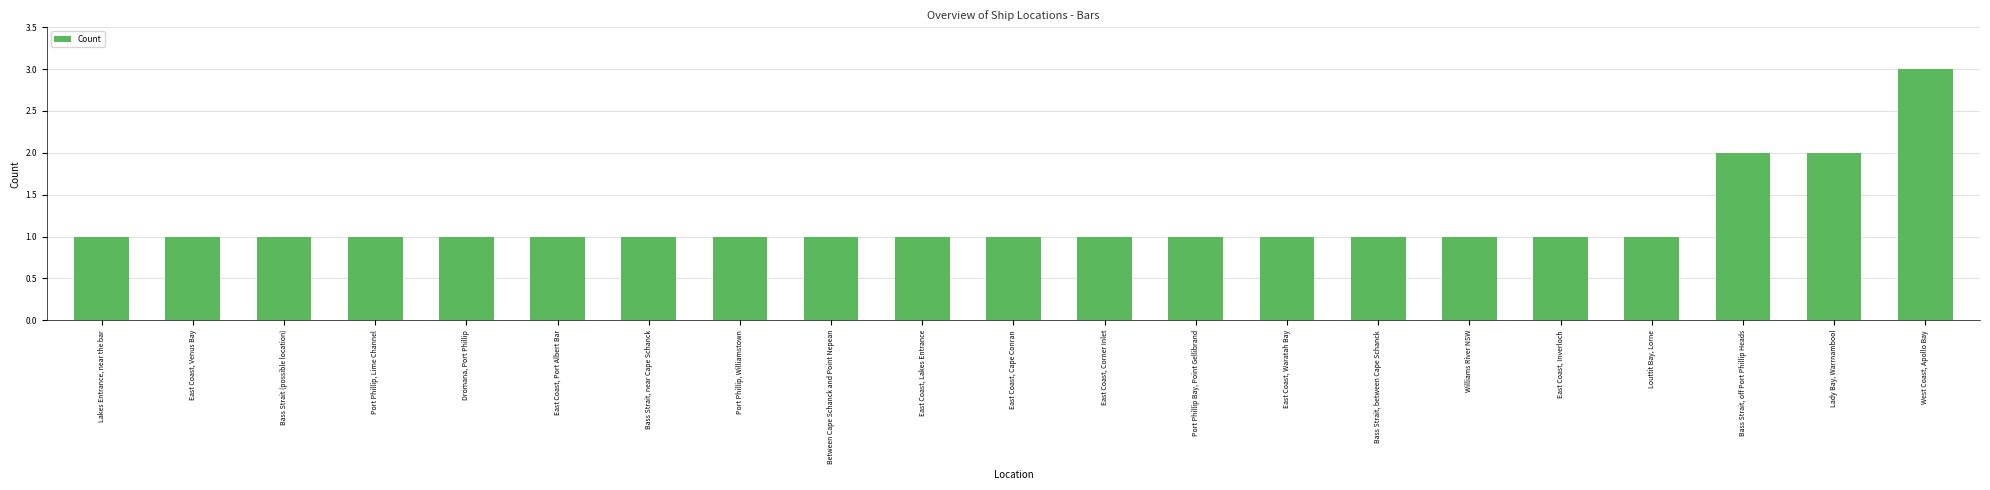

Does the chart contain stacked bars?

No